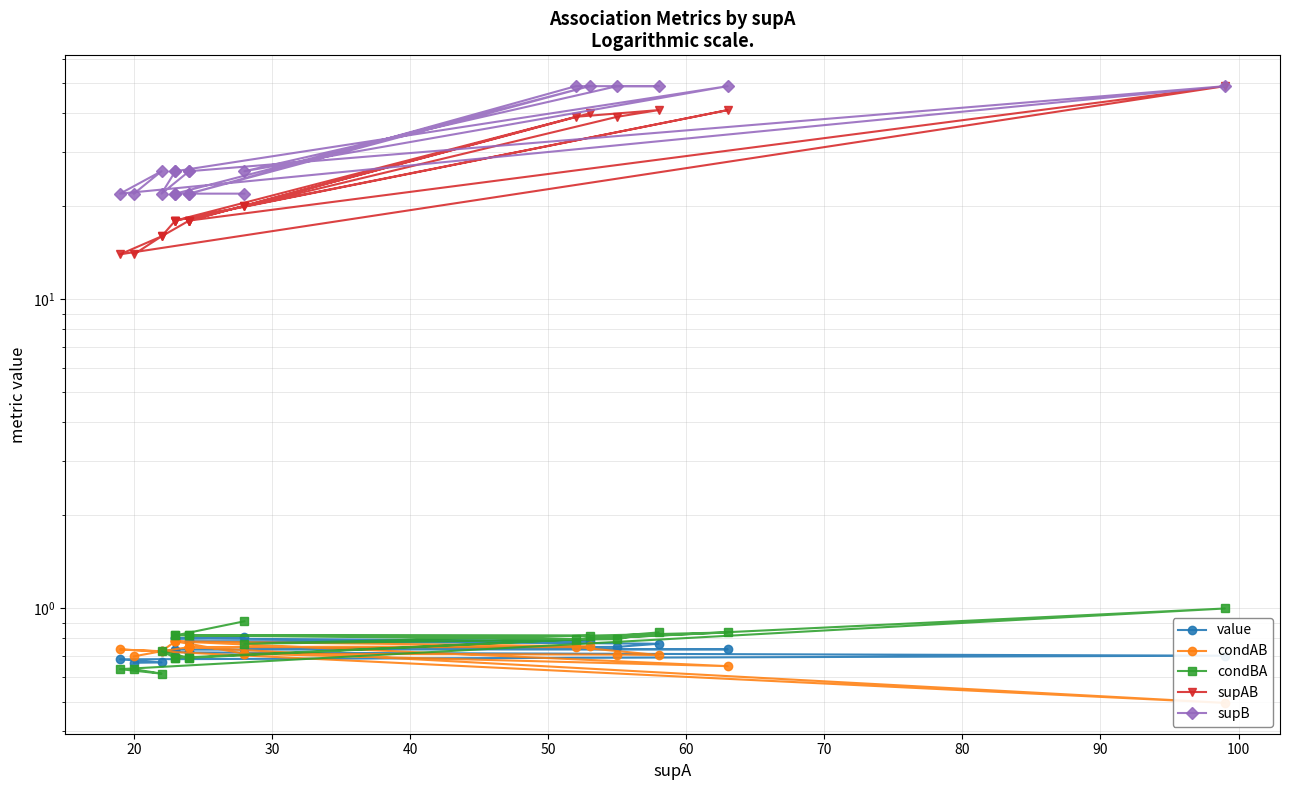

True or false: supB has more than 1 points higher than both neighbors.

True